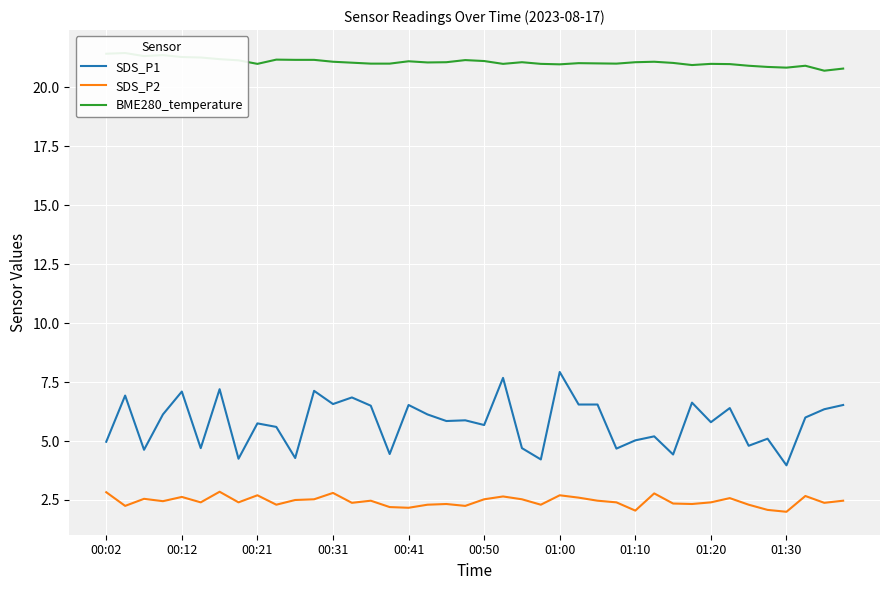

What is the approximate value of SDS_P1 at 00:50?

5.7